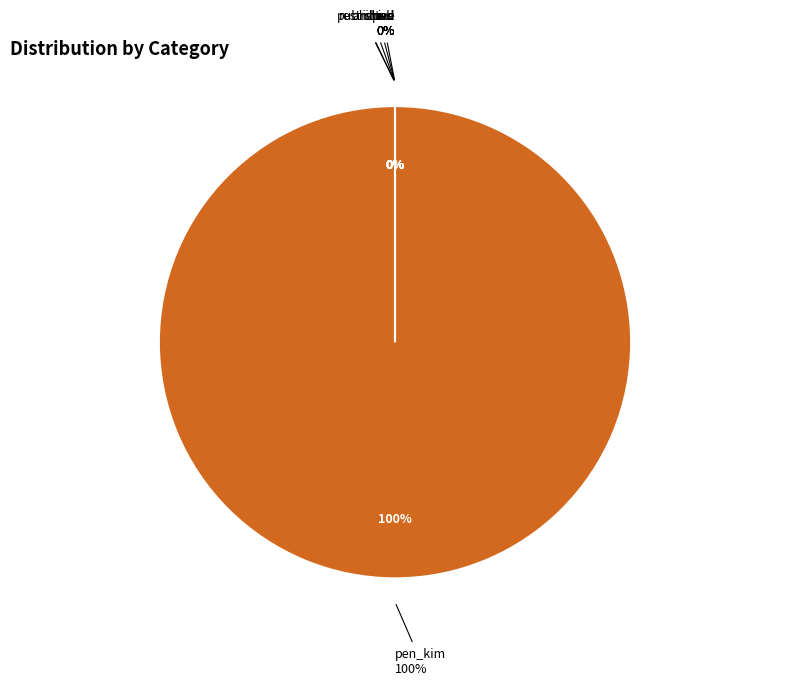

Which slice represents more than half of the pie?

pen_kim